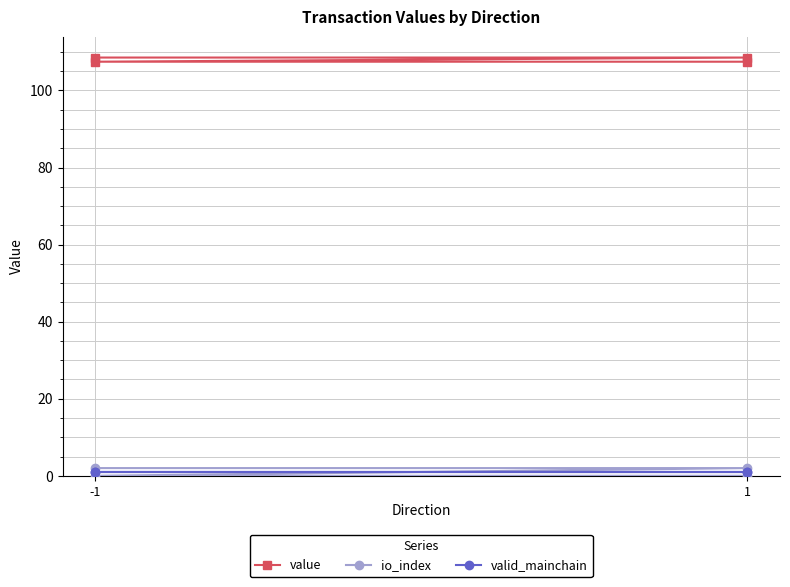

Reading left to right, what are all the values shown in this chart?

value: 108.5	108.5	107.5	107.5
io_index: 2.0	2.0	0.0	0.0
valid_mainchain: 1.0	1.0	1.0	1.0